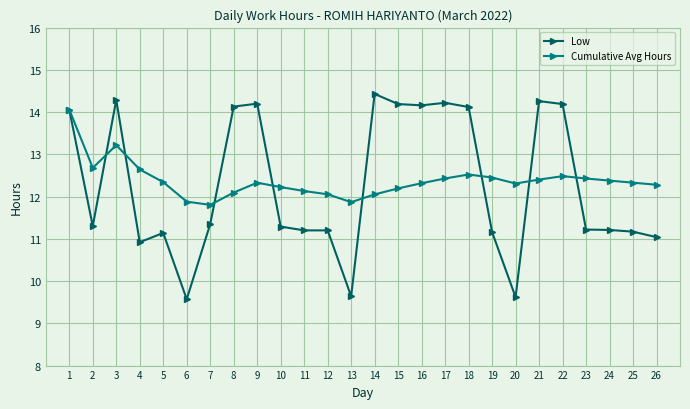

What is the smallest value displayed?

9.6